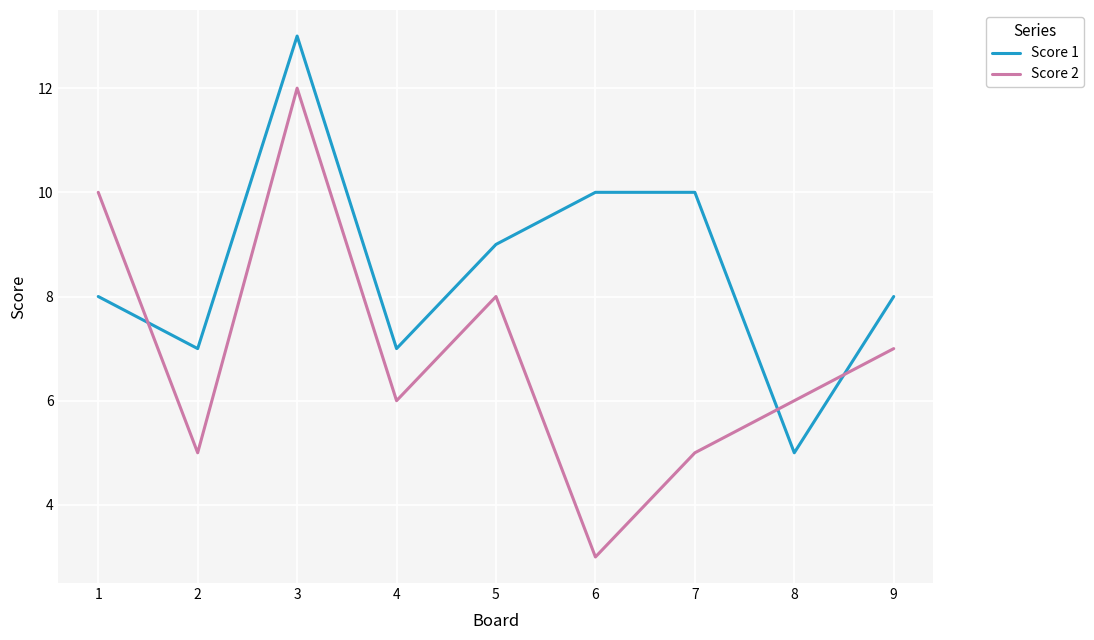

What is the difference between the maximum and minimum values in the Score 1 series?

8